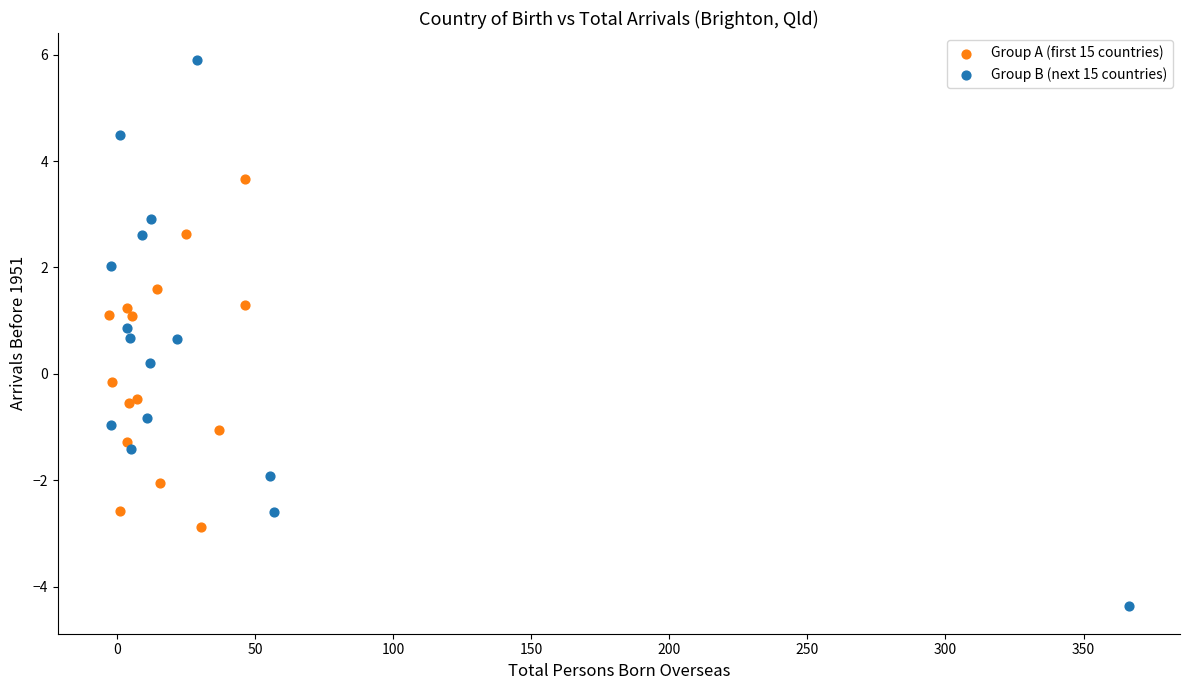

Which series reaches the maximum Y coordinate?

Group B (next 15 countries)